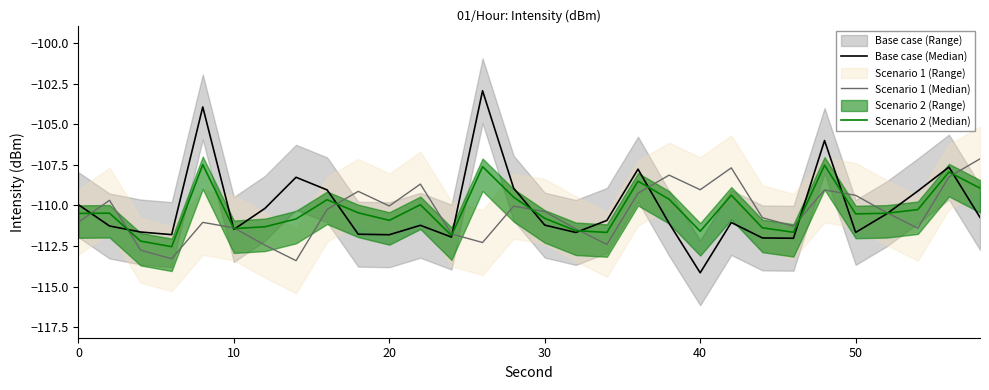

True or false: Base case (Median) and Scenario 2 (Median) intersect in this chart.

True